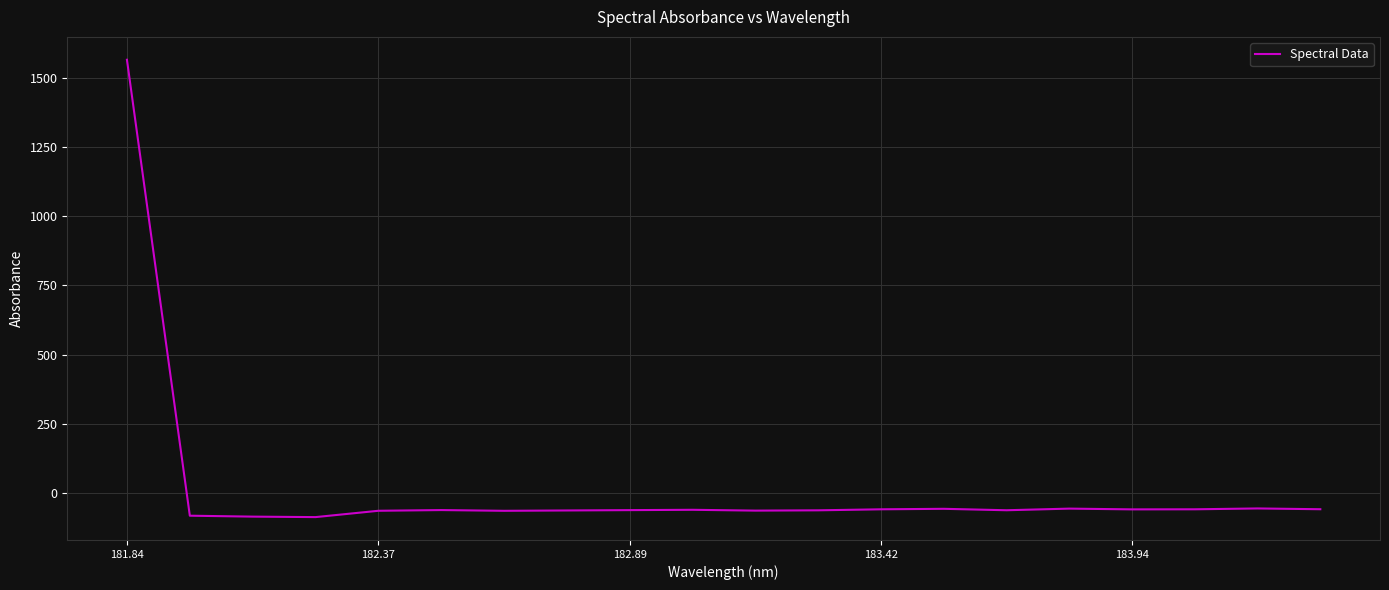

What is the smallest value displayed?

-85.8